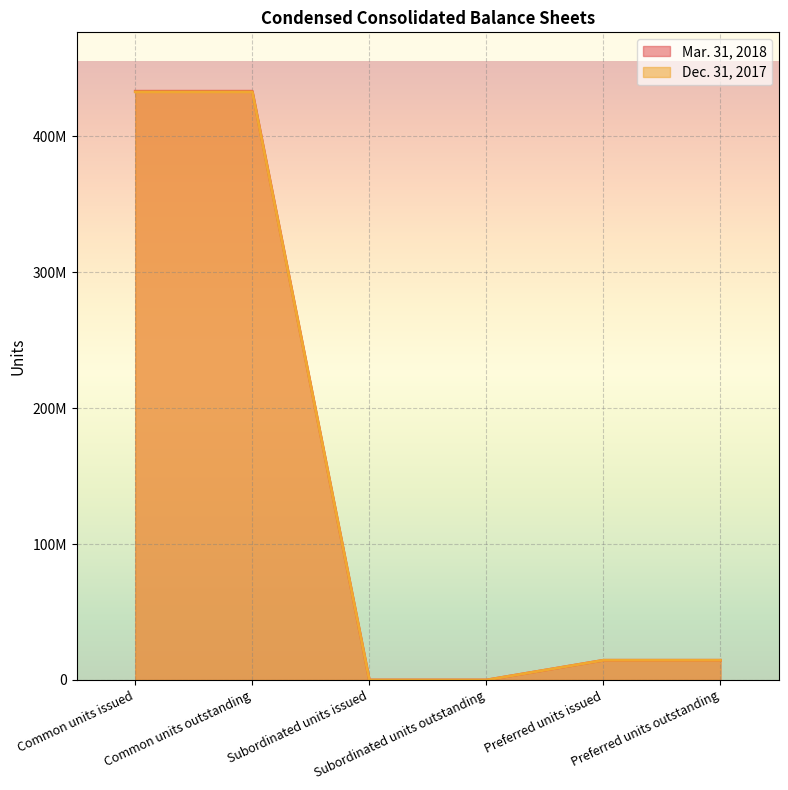

Count the number of categories in the chart.

6